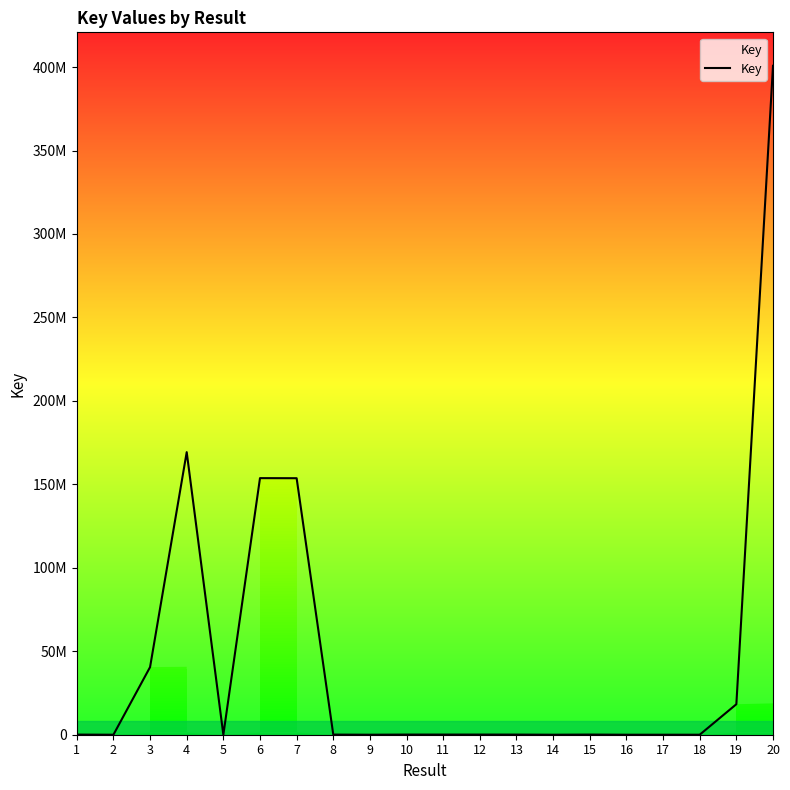

Reading right to left, extract all data points from this chart.

20=400763963	19=18272172	18=4088	17=2189	16=2191	15=91849	14=4954	13=76994	12=89721	11=90612	10=88895	9=4432	8=75612	7=153671243	6=153722819	5=2220	4=169283408	3=40507469	2=2222	1=76980